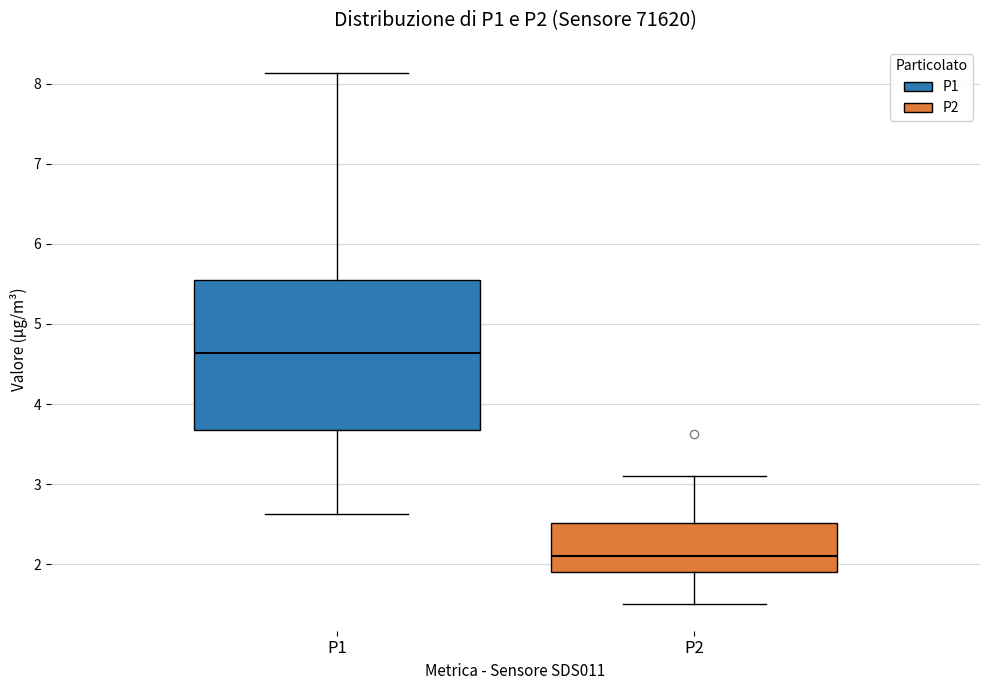

Where is the upper edge of the box for P1 on the y-axis? The values are not printed on the chart, so give them approximately, as read against the axis.

5.6